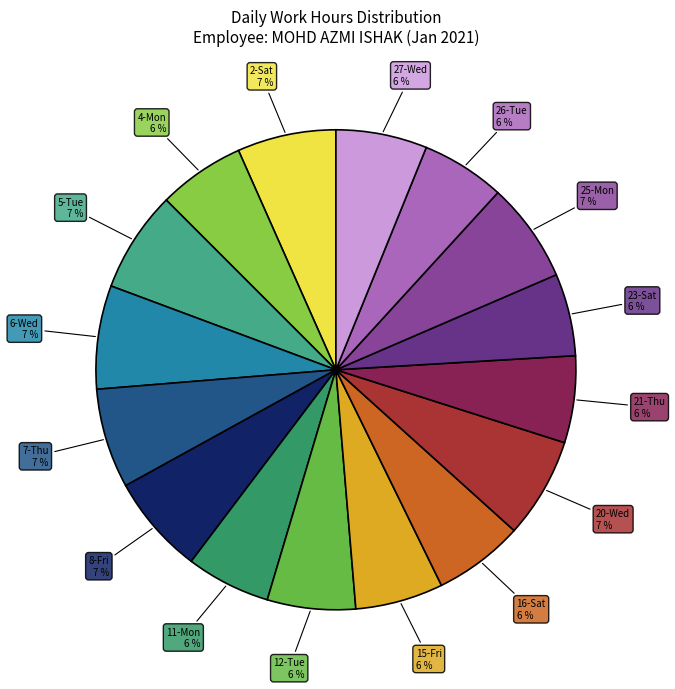

How many slices are in this pie chart?

16